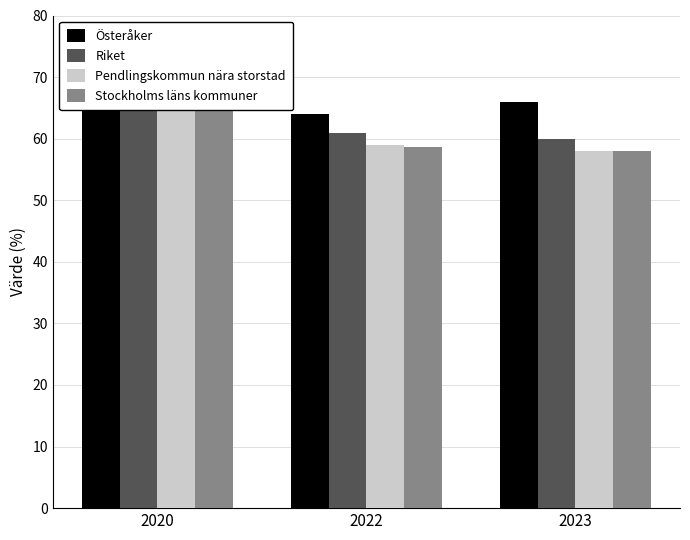

Where is Österåker nearest to the value 66?

2023